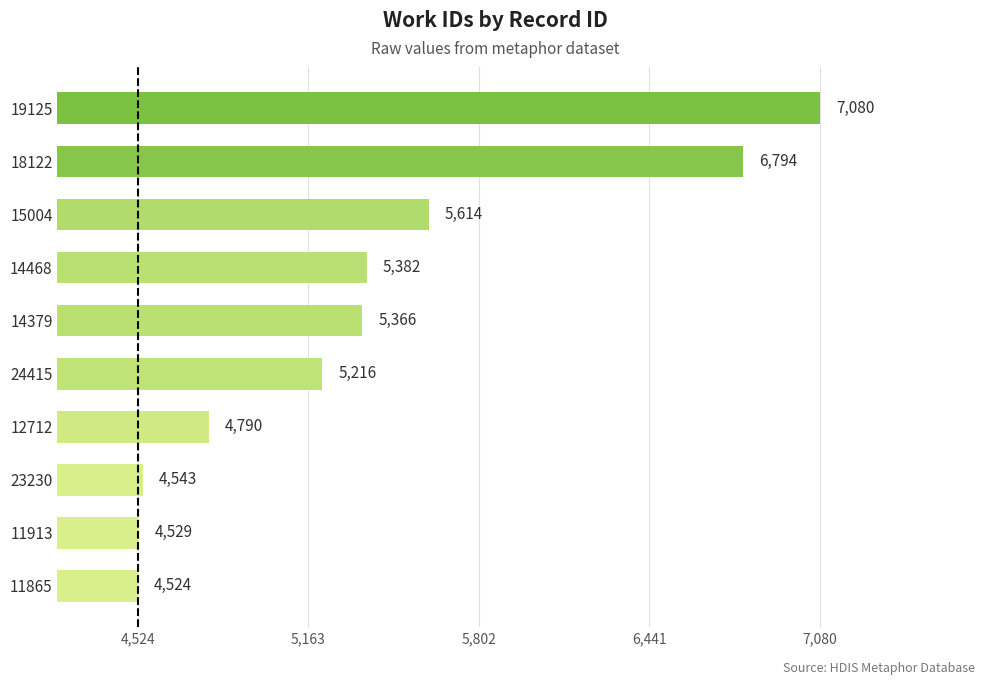

Which has a higher value, 14379 or 19125?

19125